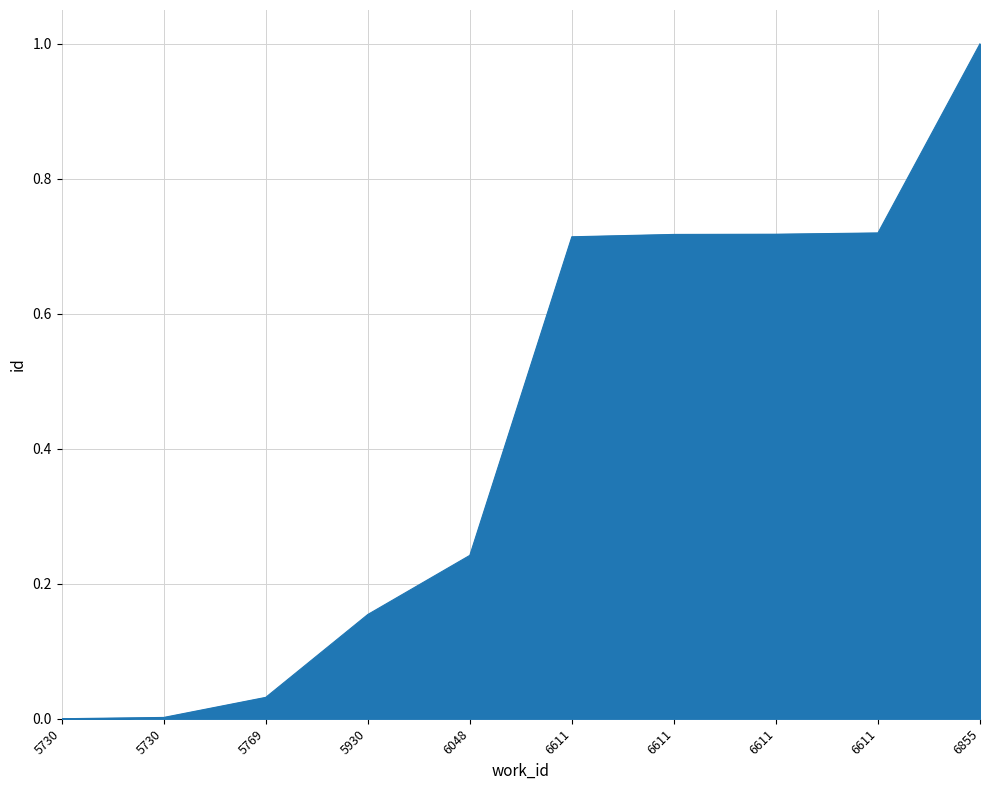

Does the chart display data point markers on the line(s)?

No